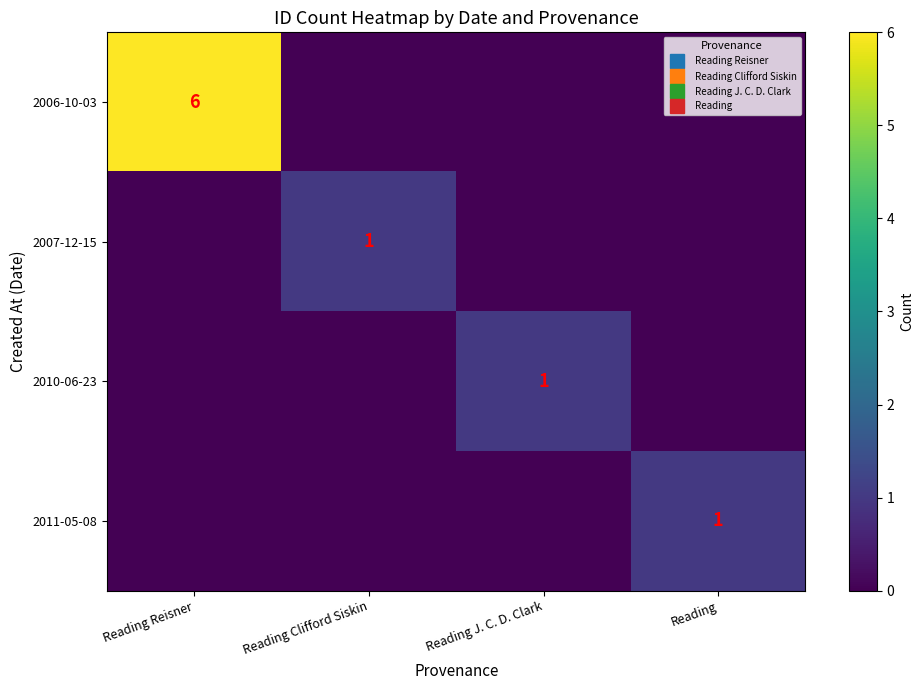

At how many categories does at least one series exceed 4?

1